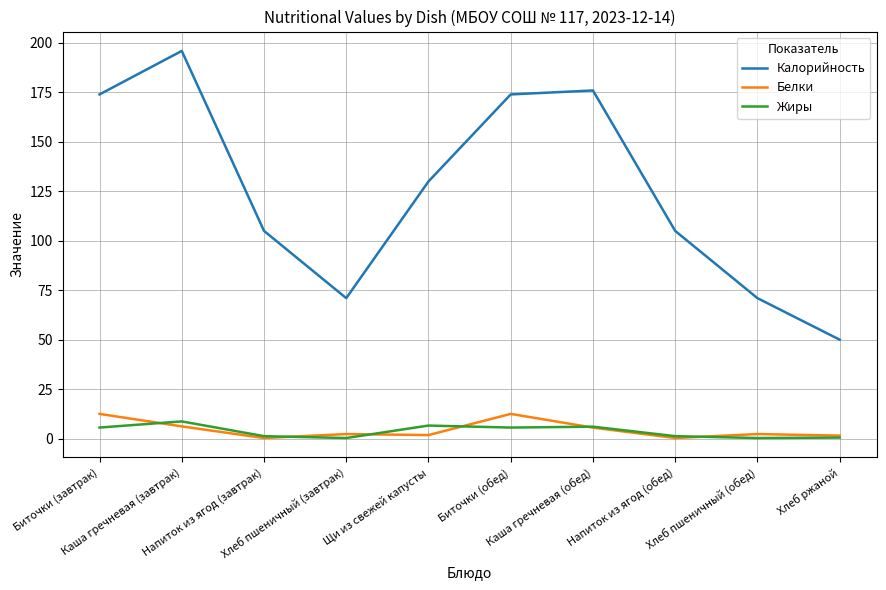

Rank the series by their maximum value, from highest to lowest.

Калорийность, Белки, Жиры